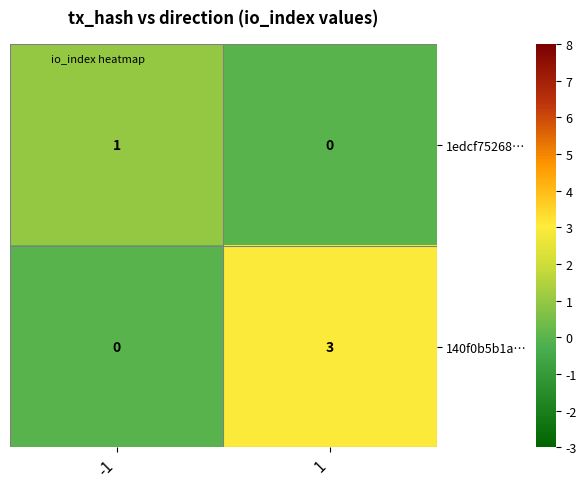

Rank the series by their maximum value, from lowest to highest.

1edcf75268…, 140f0b5b1a…